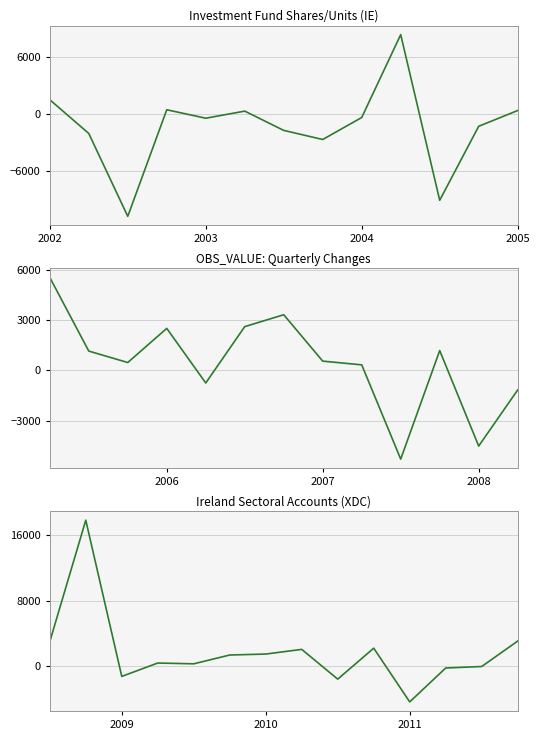

The chart shows a value of 4842 at 2002. True or false?

False